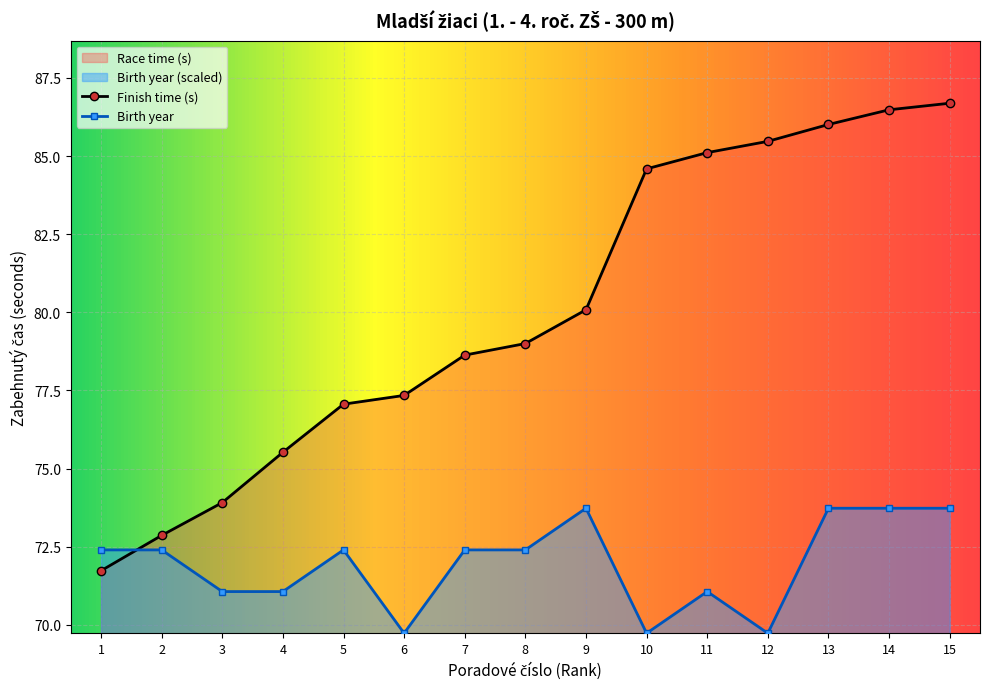

True or false: Birth Year has a value of 98.0 at 1.

False